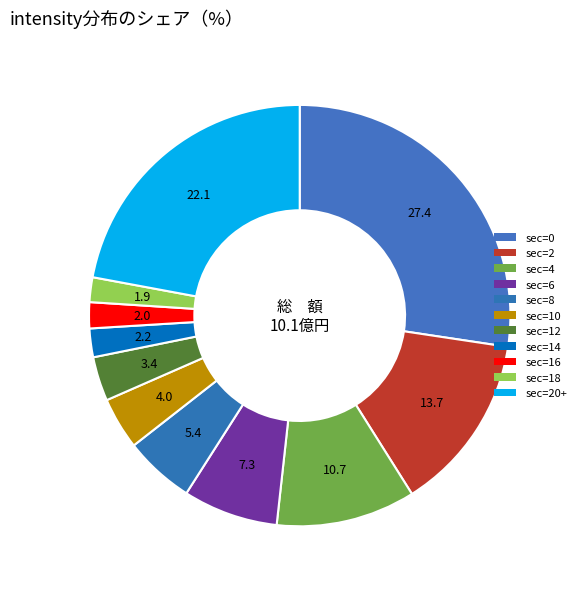

How many slices are in this pie chart?

11